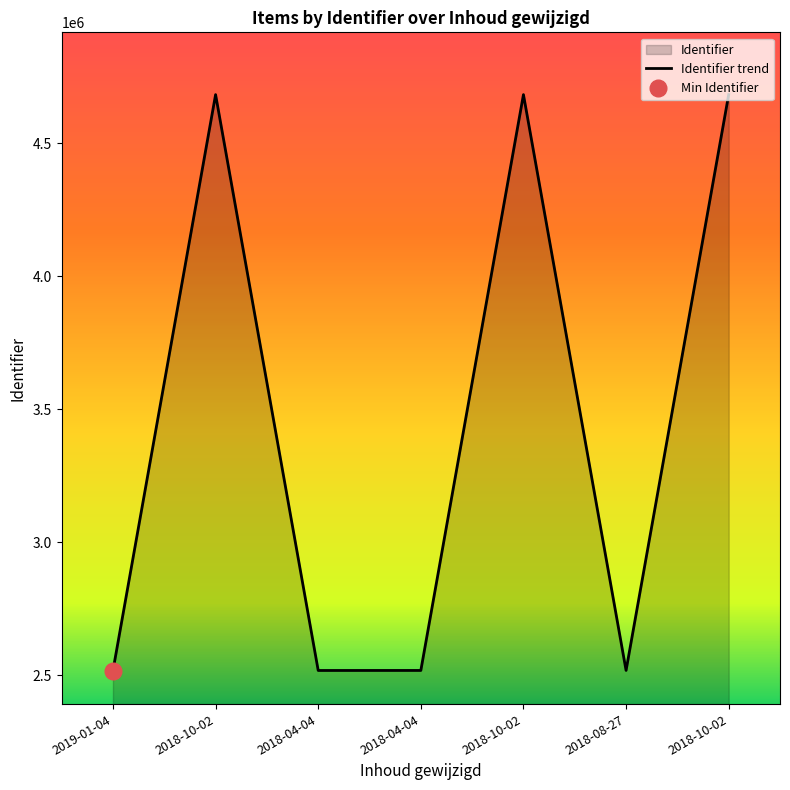

Which label corresponds to the smallest value in the chart?

2019-01-04